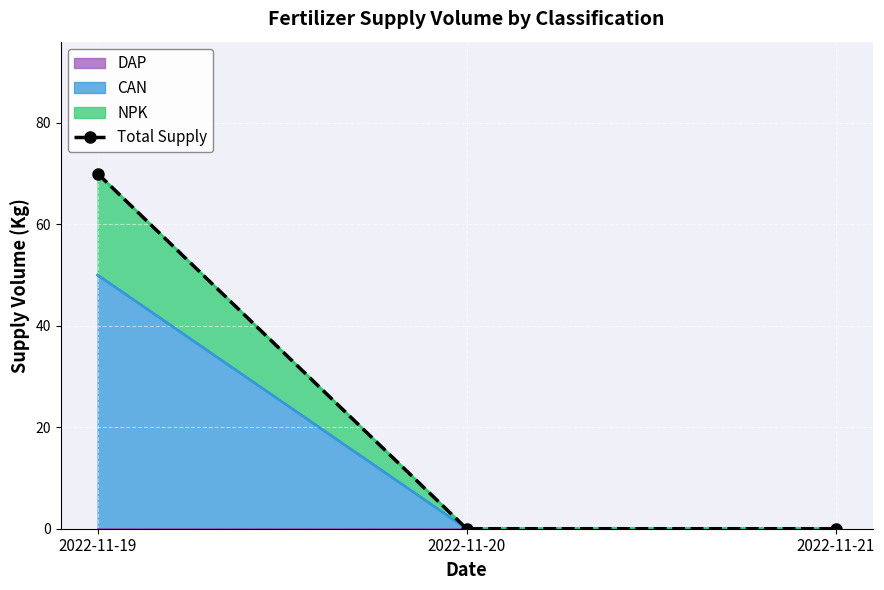

What is the average value?

23